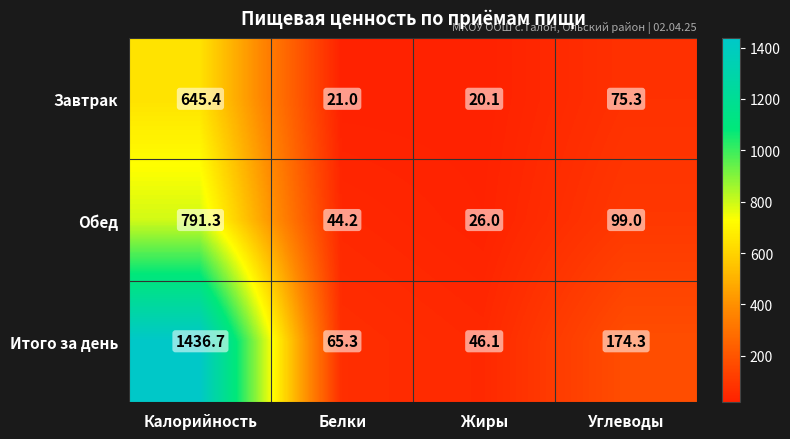

Which label corresponds to the smallest value in the chart?

Жиры